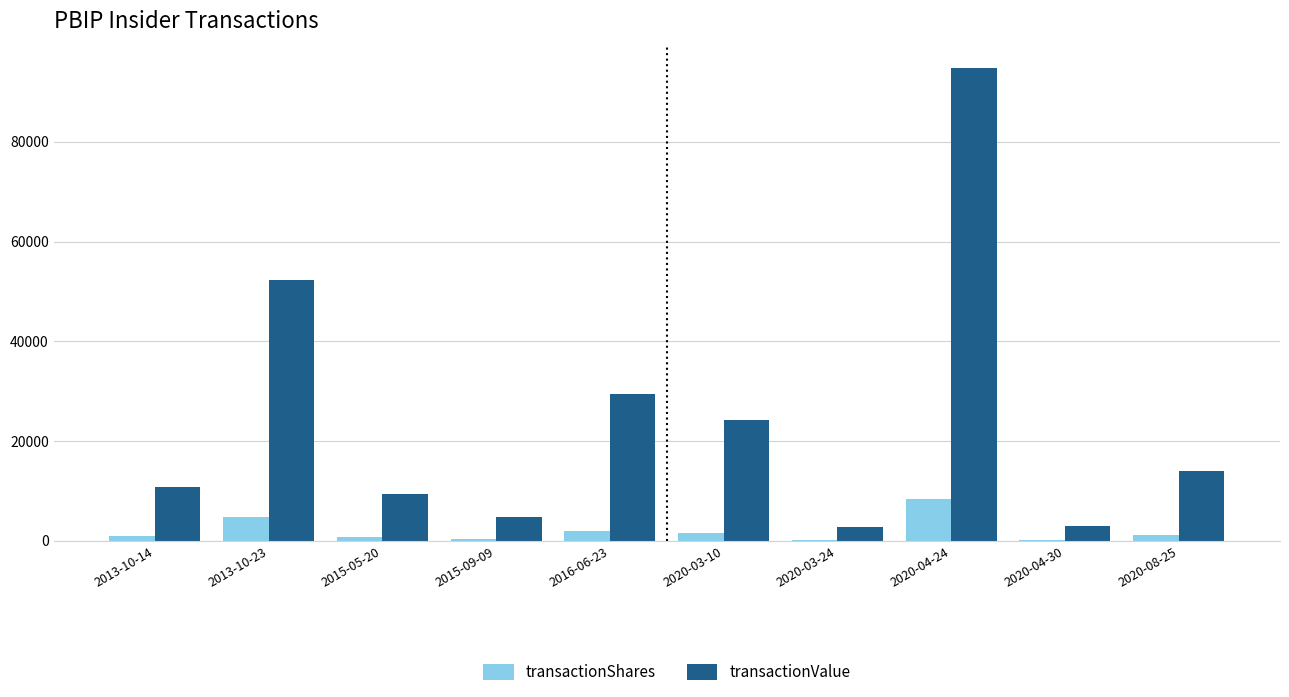

What is the sum of all transactionValue values?

245936